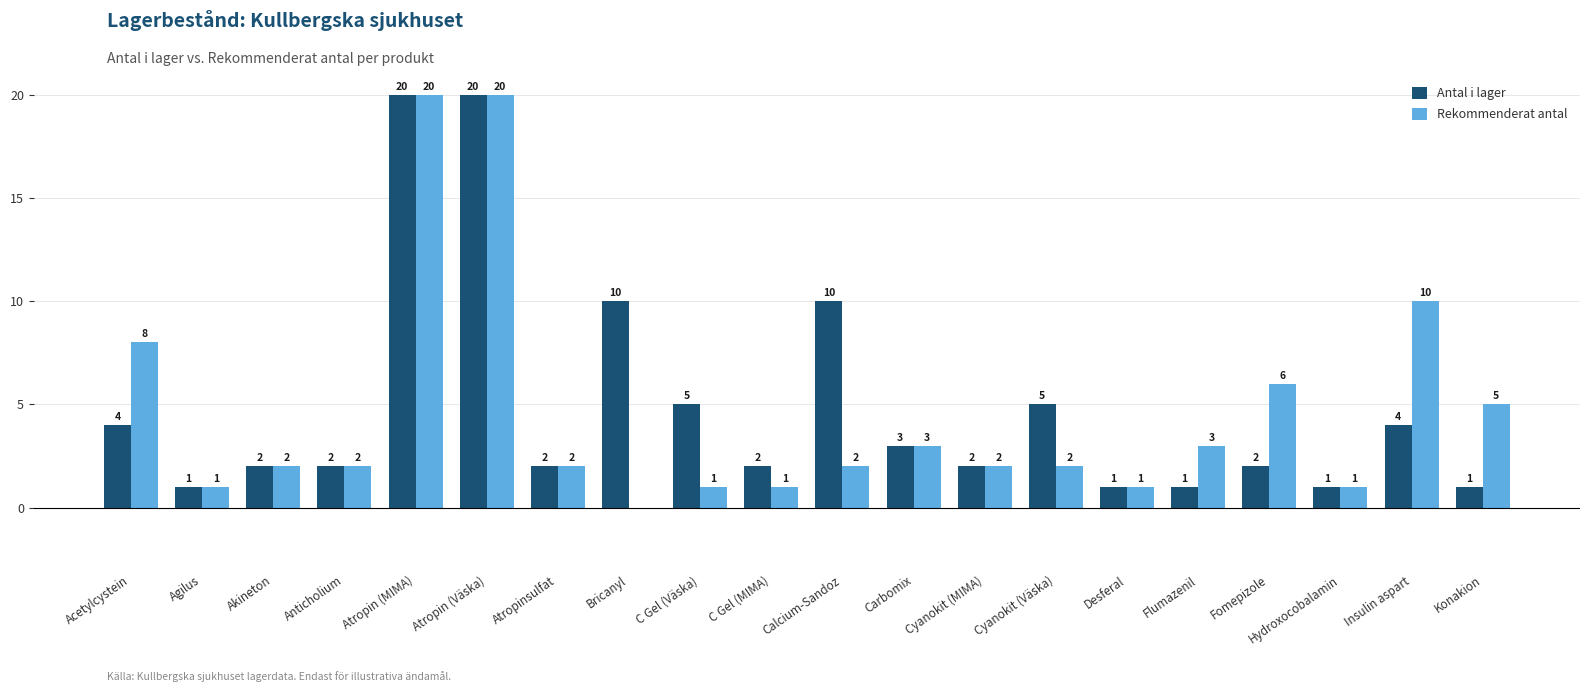

Reading left to right, extract all data points from this chart.

Antal i lager: Acetylcystein=4	Agilus=1	Akineton=2	Anticholium=2	Atropin (MIMA)=20	Atropin (Väska)=20	Atropinsulfat=2	Bricanyl=10	C Gel (Väska)=5	C Gel (MIMA)=2	Calcium-Sandoz=10	Carbomix=3	Cyanokit (MIMA)=2	Cyanokit (Väska)=5	Desferal=1	Flumazenil=1	Fomepizole=2	Hydroxocobalamin=1	Insulin aspart=4	Konakion=1
Rekommenderat antal: Acetylcystein=8	Agilus=1	Akineton=2	Anticholium=2	Atropin (MIMA)=20	Atropin (Väska)=20	Atropinsulfat=2	Bricanyl=0	C Gel (Väska)=1	C Gel (MIMA)=1	Calcium-Sandoz=2	Carbomix=3	Cyanokit (MIMA)=2	Cyanokit (Väska)=2	Desferal=1	Flumazenil=3	Fomepizole=6	Hydroxocobalamin=1	Insulin aspart=10	Konakion=5